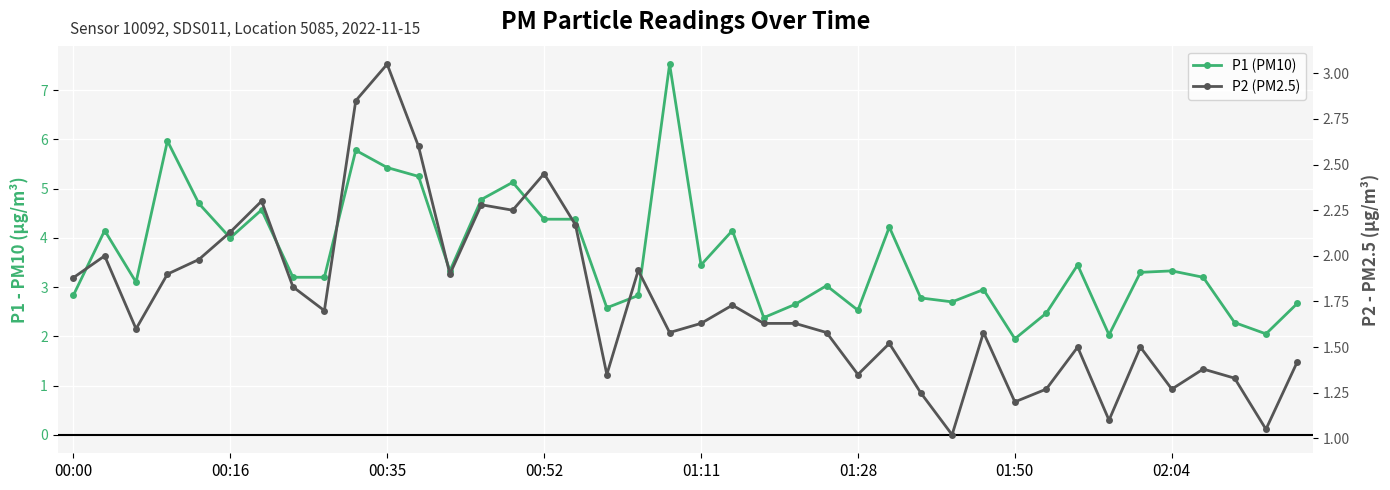

What is the average value of the P1 (PM10) series?

3.6